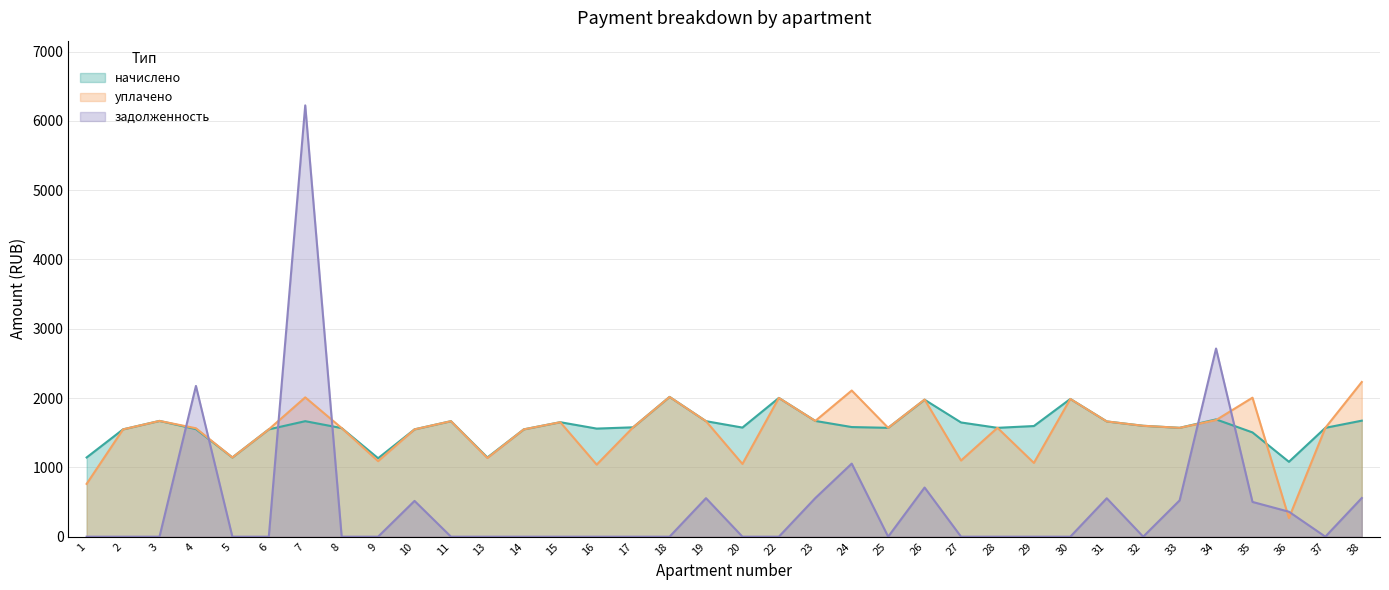

What are all the series names shown in the legend?

начислено, уплачено, задолженность